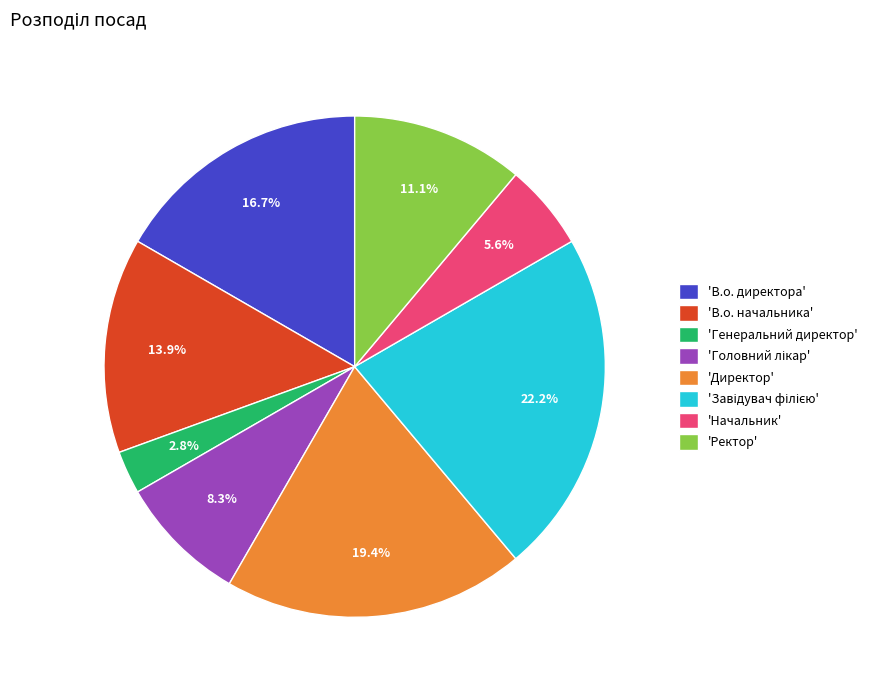

Approximately how many times larger is the value at 'Директор' compared to 'В.о. директора'?

1.2